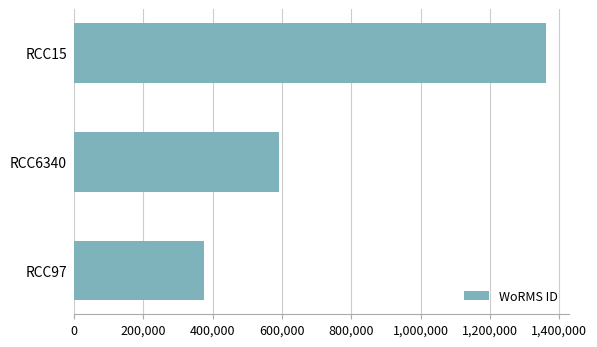

The value at RCC15 is 1361151. True or false?

True